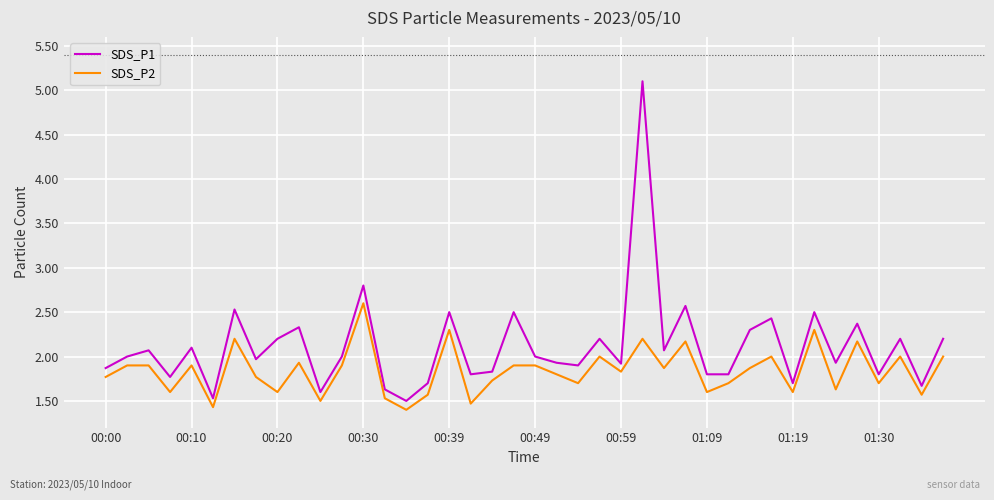

True or false: SDS_P1 and SDS_P2 intersect in this chart.

False